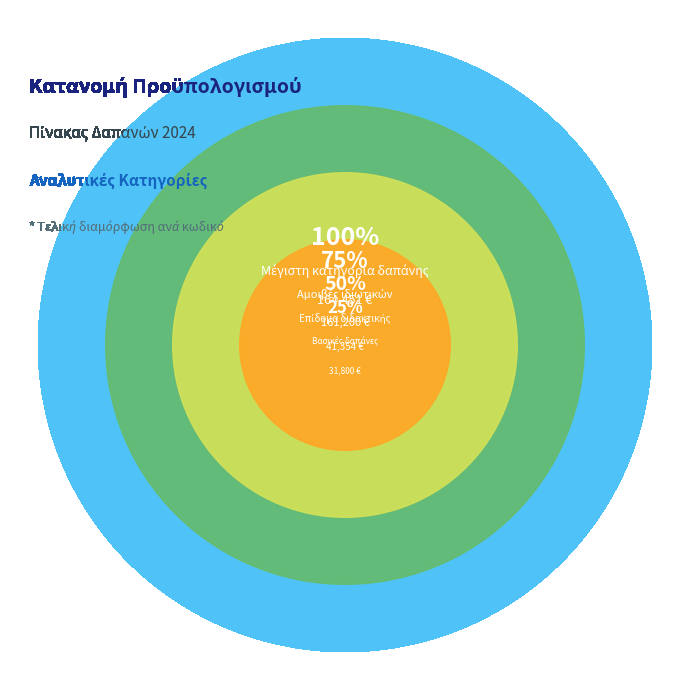

To the nearest percent, what percentage of the pie is Εκπαιδευτικές εκδρομές?

3%